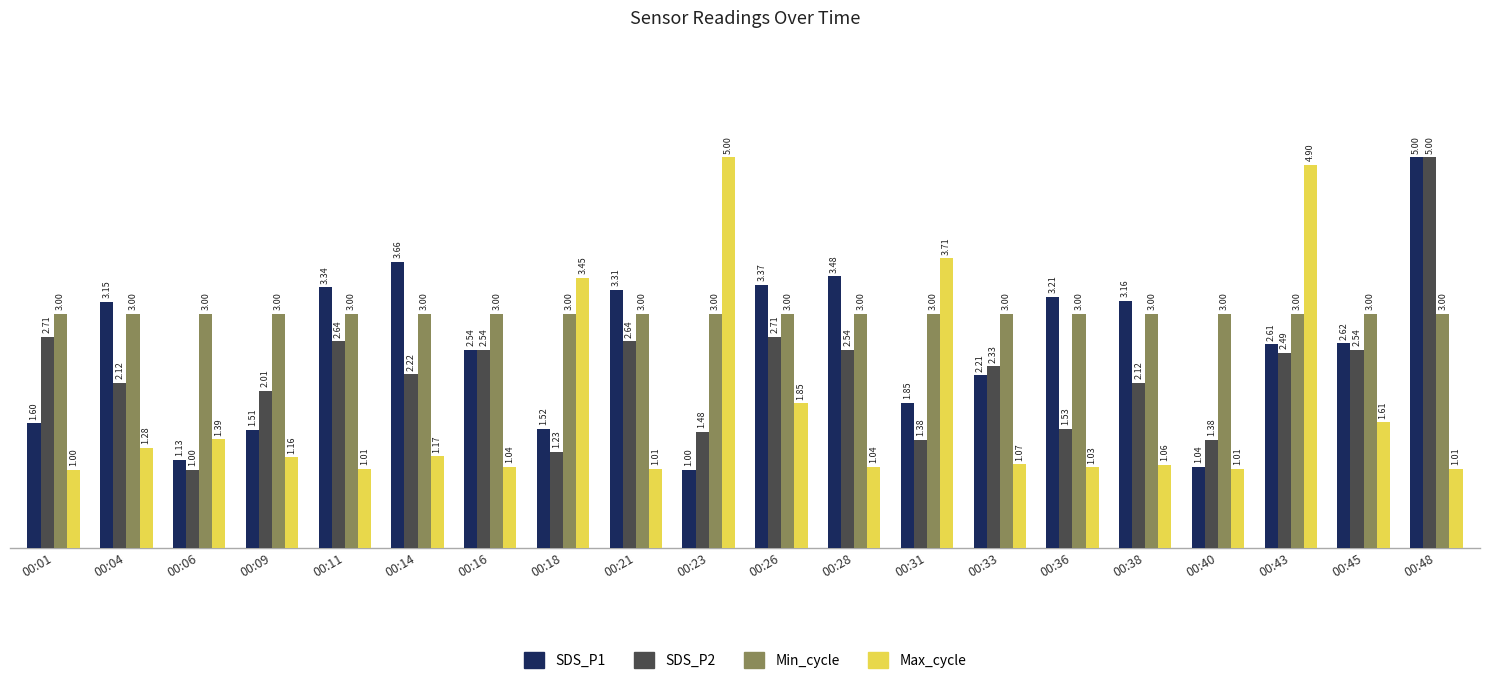

What are all the series names shown in the legend?

SDS_P1, SDS_P2, Min_cycle, Max_cycle